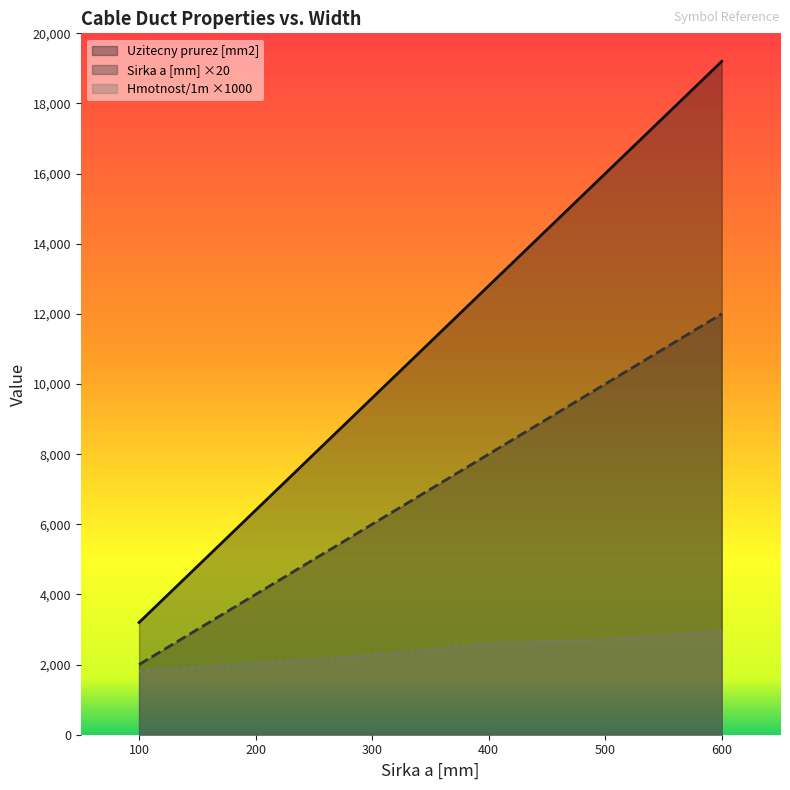

True or false: Uzitecny prurez [mm2] and Hmotnost/1m cross at least once.

False